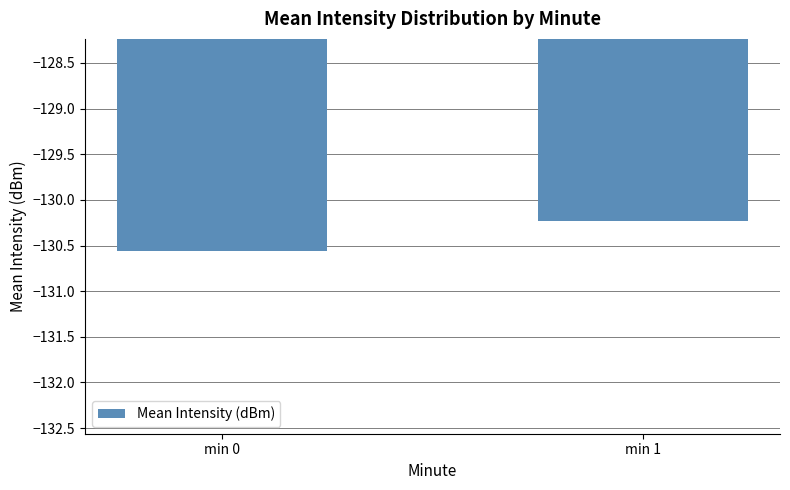

What is the difference between the maximum and minimum values?

0.3